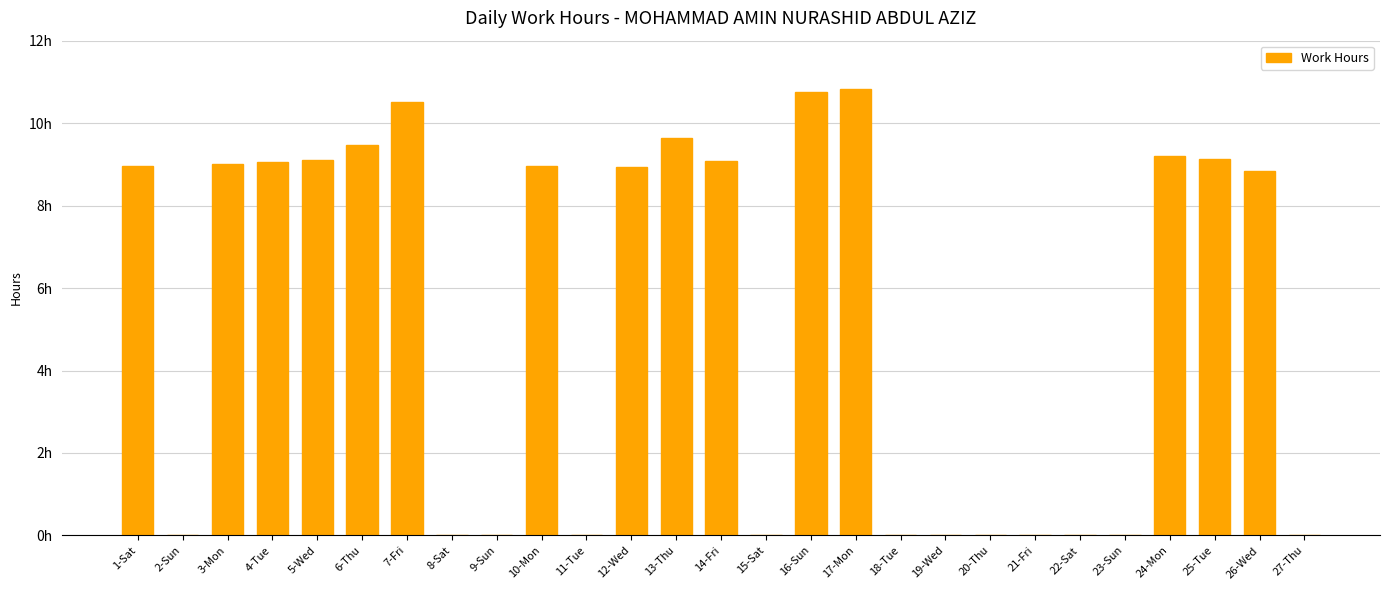

Between 17-Mon and 14-Fri, which is larger?

17-Mon